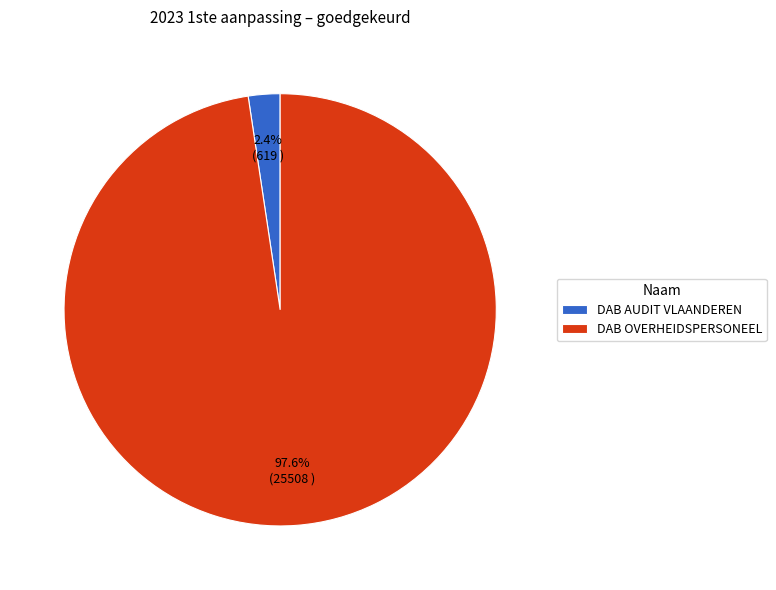

Do DAB OVERHEIDSPERSONEEL and DAB AUDIT VLAANDEREN together represent more than half of the pie?

Yes